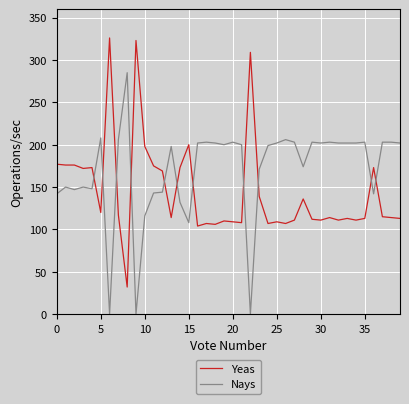

Which series has the largest total across all categories?

Nays